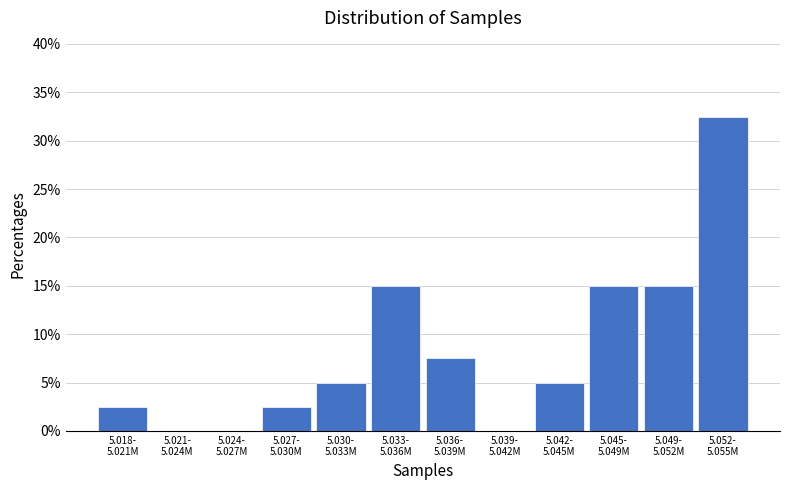

What is the greatest value displayed?

32.5